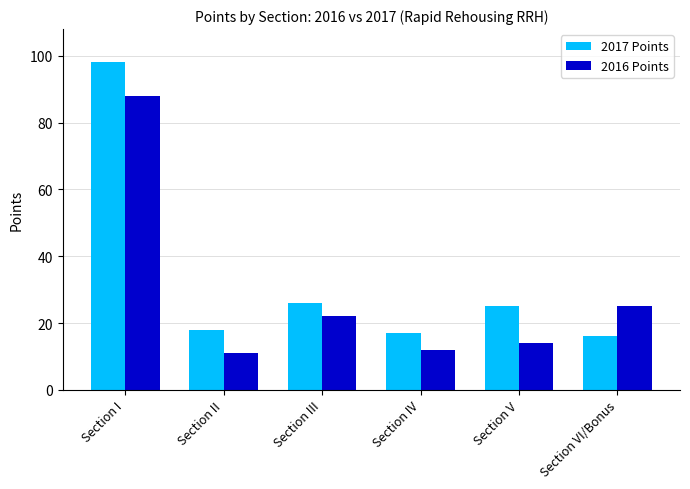

Is it true that 2016 Points equals 14 at Section V?

True